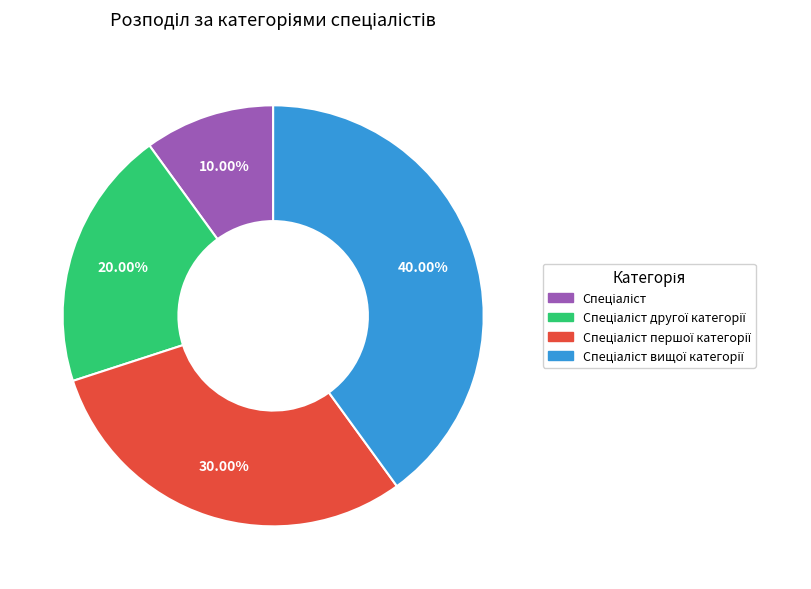

Is there a majority slice in this chart?

No